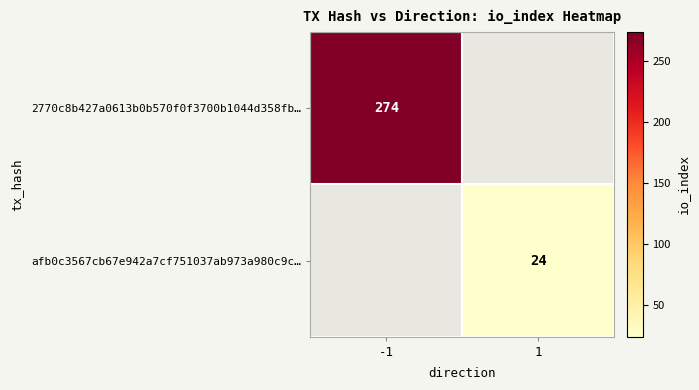

Is the value of afb0c3567cb67e942a7cf751037ab973a980c9c… at 1 greater than the value of 2770c8b427a0613b0b570f0f3700b1044d358fb… at -1?

No